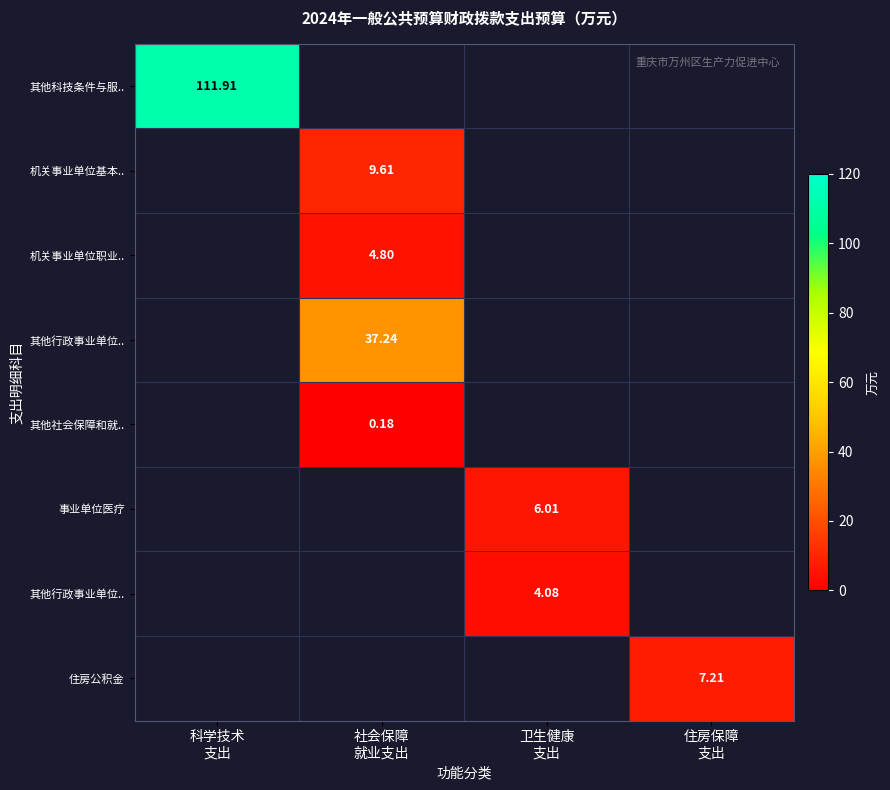

How many series are shown in this chart?

8